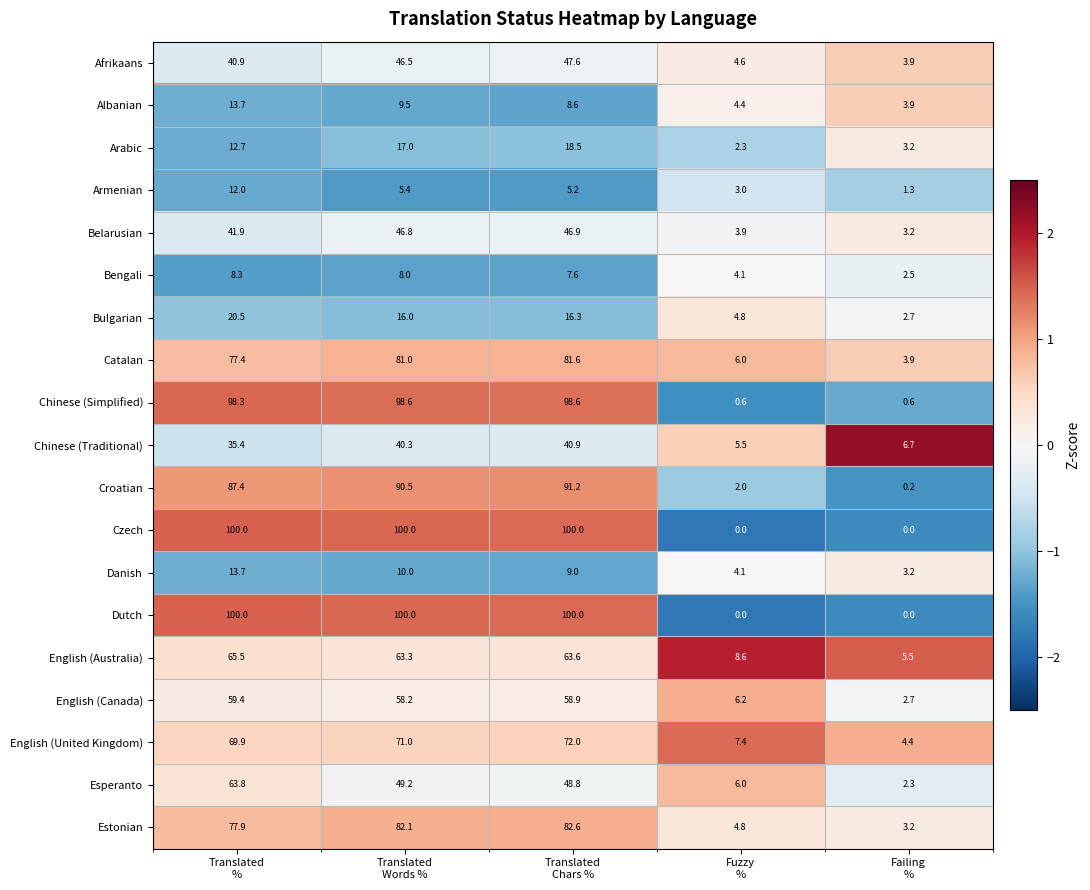

What is the sum of all Arabic values?

53.7